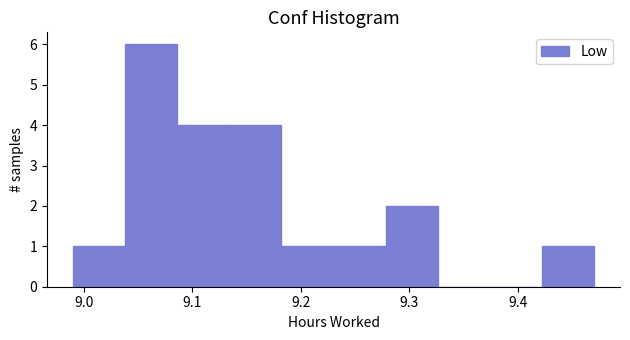

How tall is the bar that spans 9.038 to 9.086 on the x-axis? Neither the bar edges nor the heights are printed on the chart, so give them approximately, as read against the axes.

6